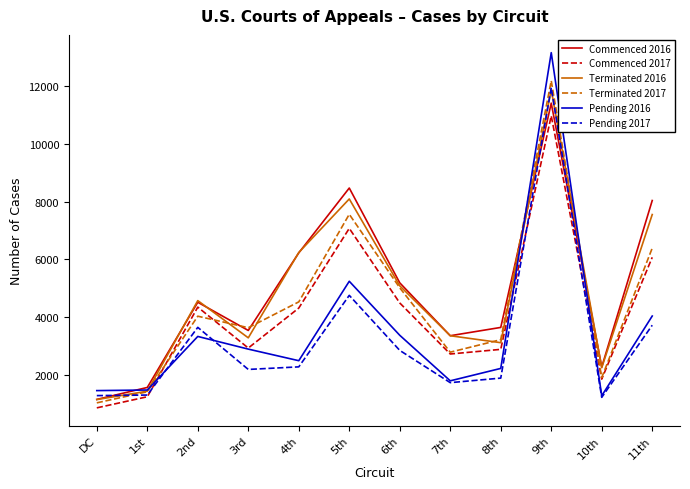

Which category has the lowest value in the Terminated 2017 series?

DC